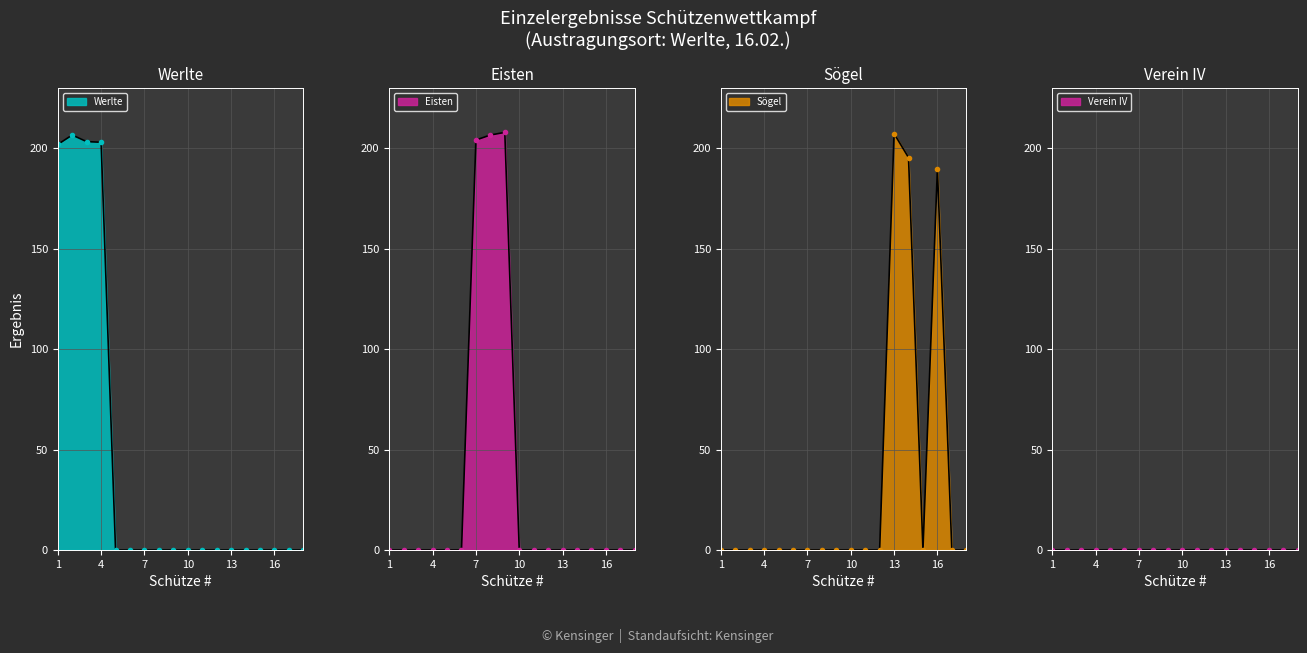

The value of Sögel at 3 is 0.0. True or false?

True